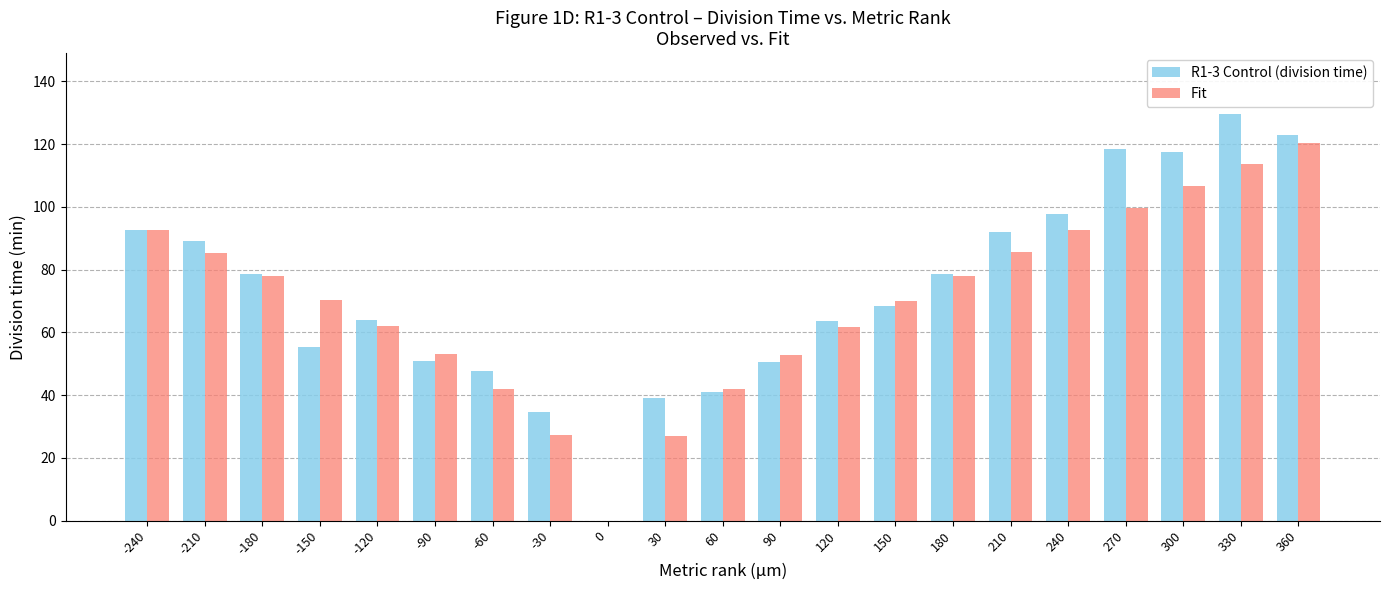

Between -180 and -120, which series saw the biggest shift?

Fit